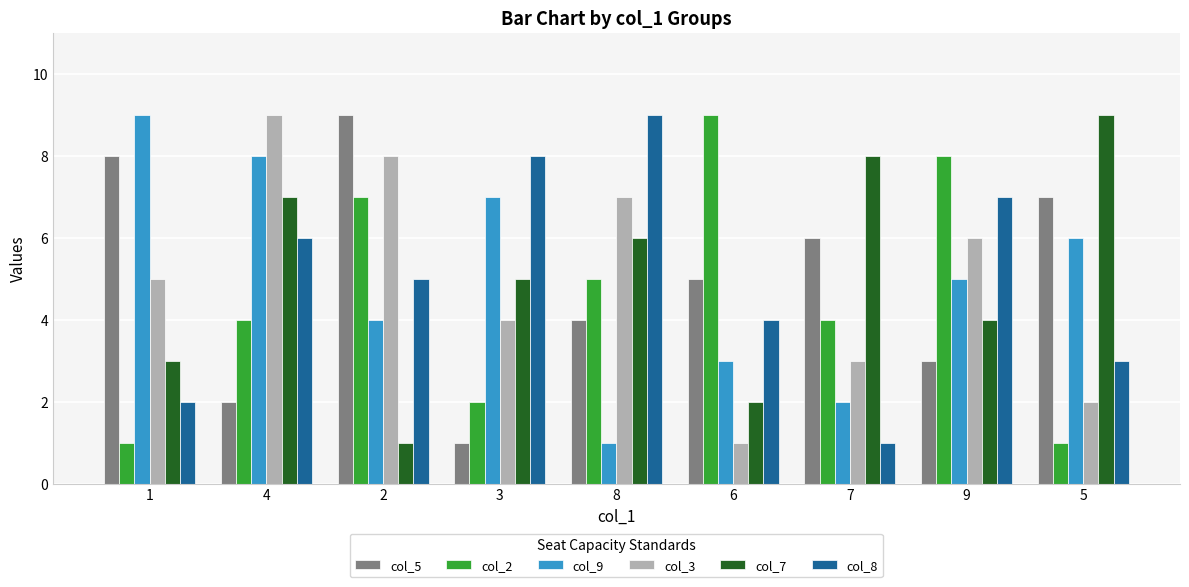

True or false: col_8 has a value of 9 at 8.

True